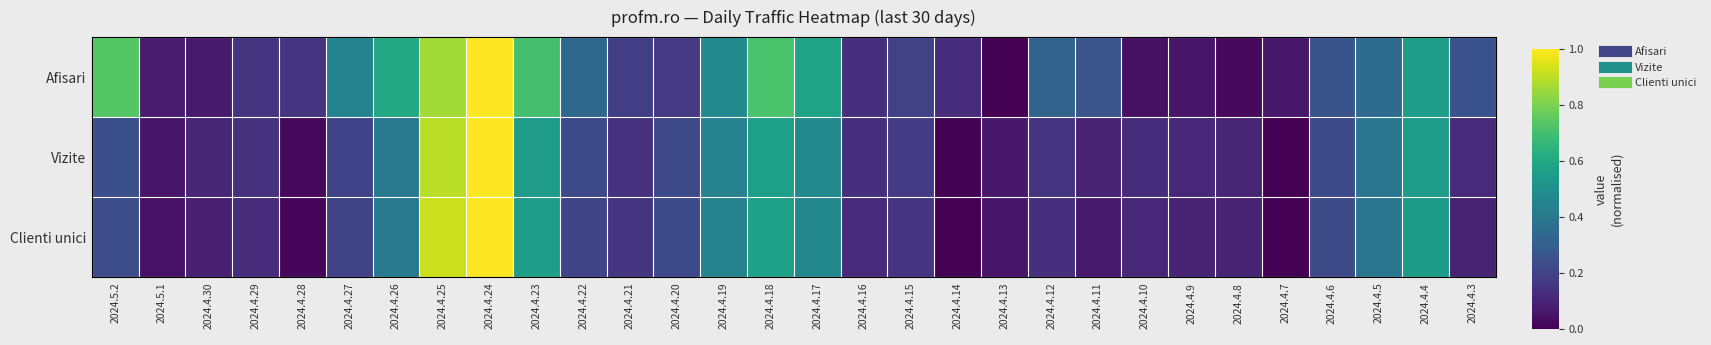

What is the difference between the highest and lowest values at 2024.4.12?

0.2